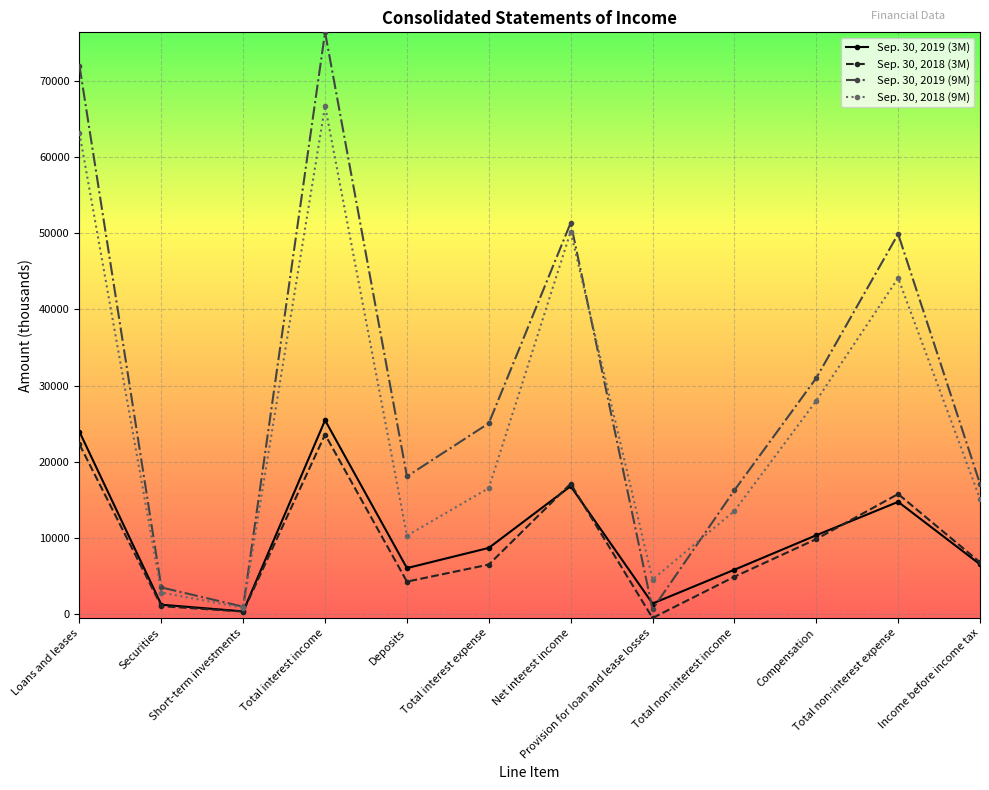

Rank the series by their maximum value, from lowest to highest.

Sep. 30, 2018 (3M), Sep. 30, 2019 (3M), Sep. 30, 2018 (9M), Sep. 30, 2019 (9M)